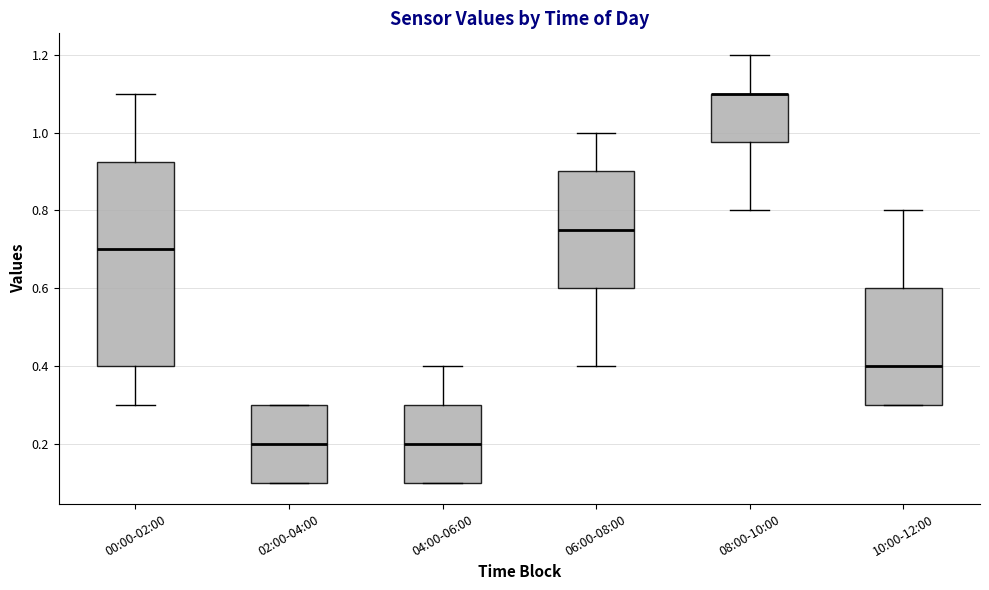

Where is the lower edge of the box for 06:00-08:00 on the y-axis? The values are not printed on the chart, so give them approximately, as read against the axis.

0.60